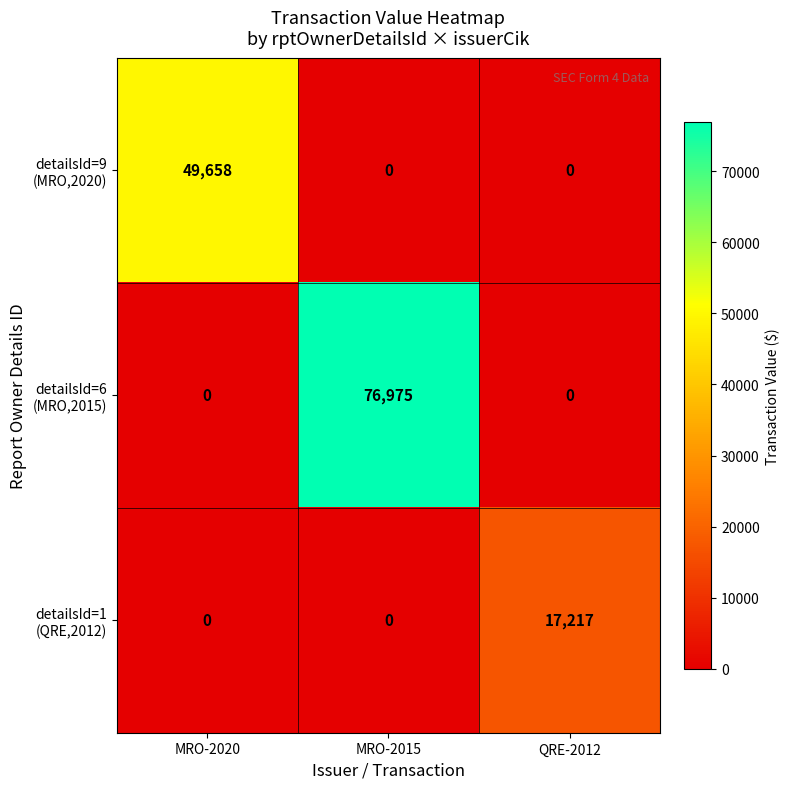

At which category is the sum across all series the highest?

MRO-2015